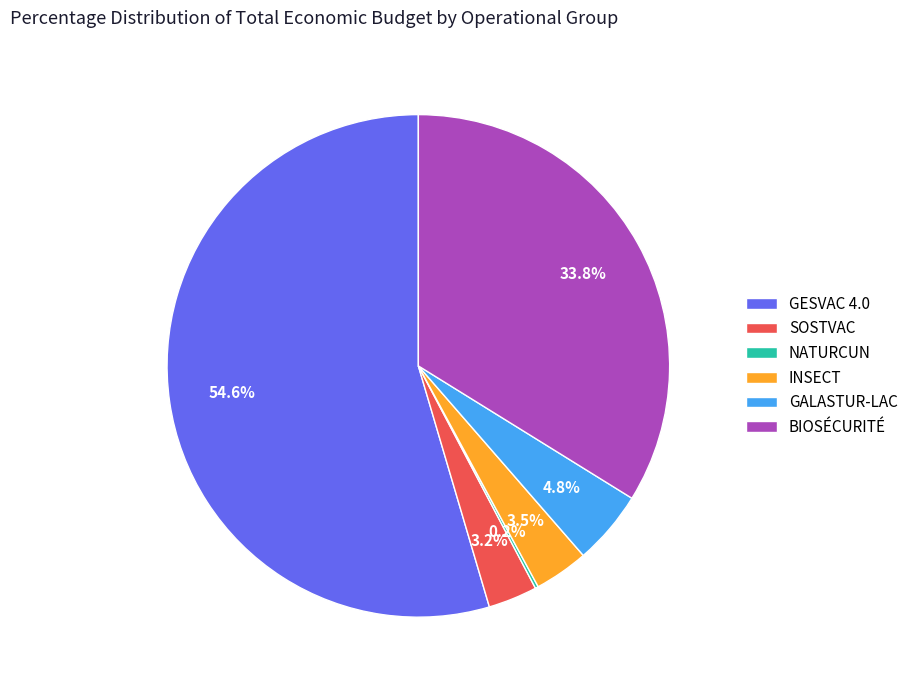

Combined, what portion of the pie is GALASTUR-LAC and BIOSÉCURITÉ?

38.6%